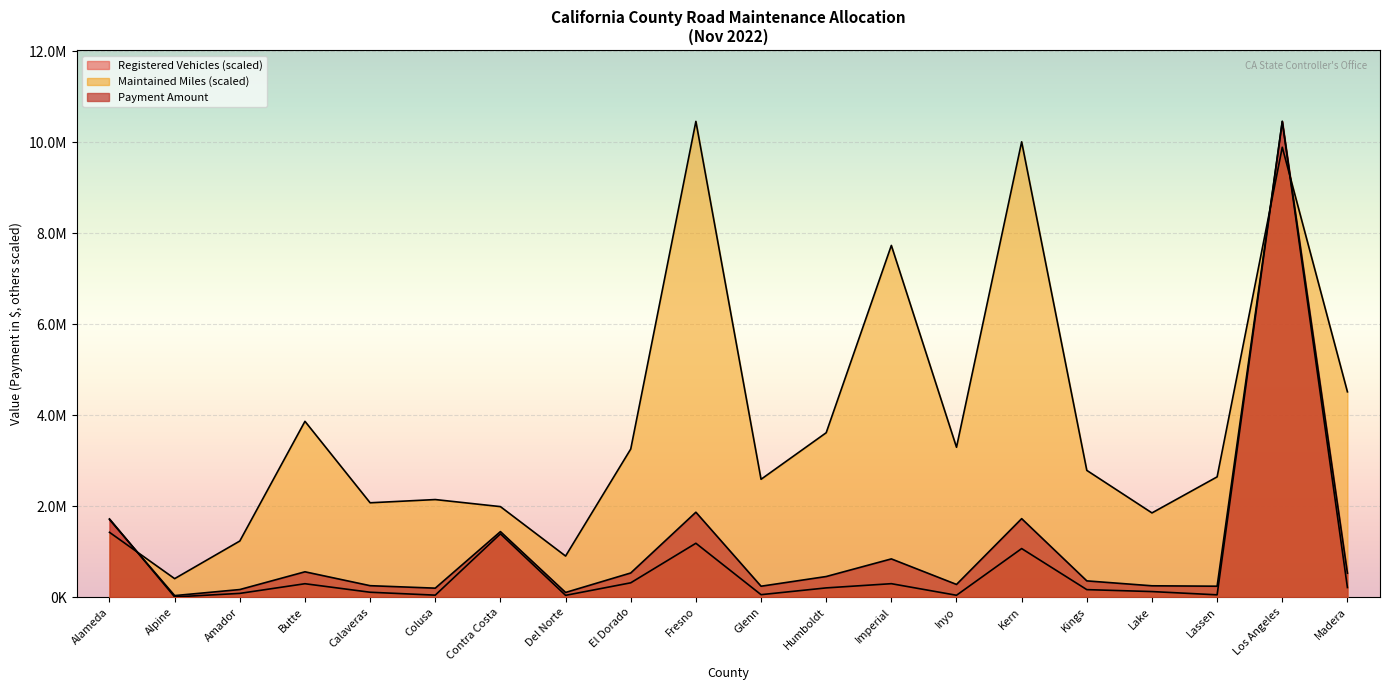

What is the difference between the maximum and second lowest values in the Registered Vehicles series?

10417792.1